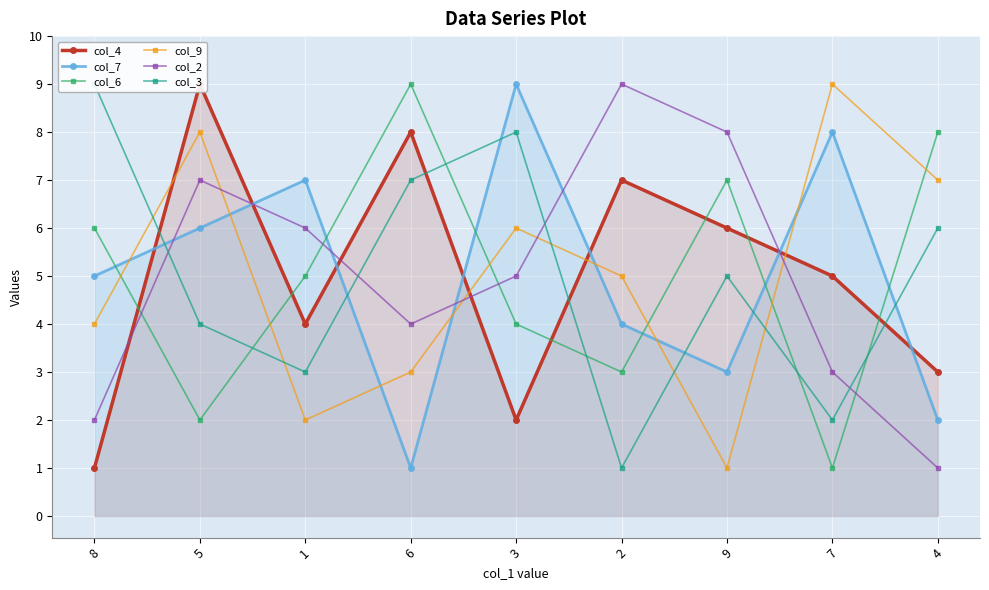

Is the value of col_4 at 2 greater than the value of col_7 at 1?

No